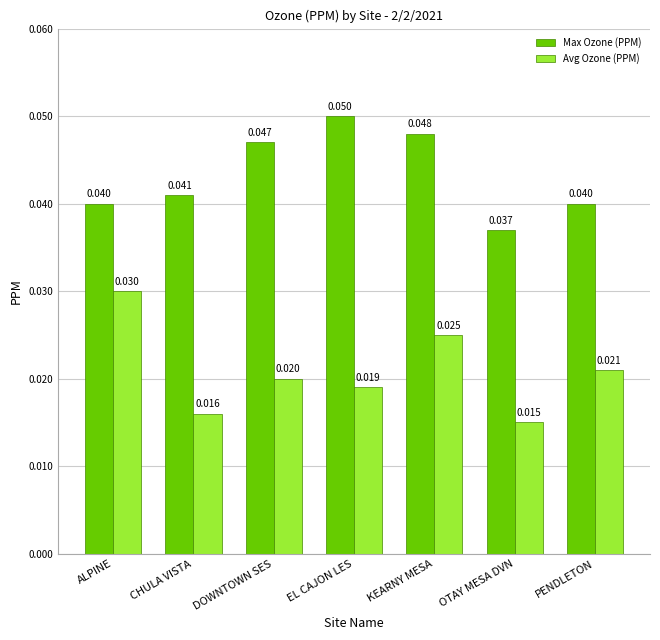

List the series in order of their peak value, lowest first.

Avg Ozone (PPM), Max Ozone (PPM)